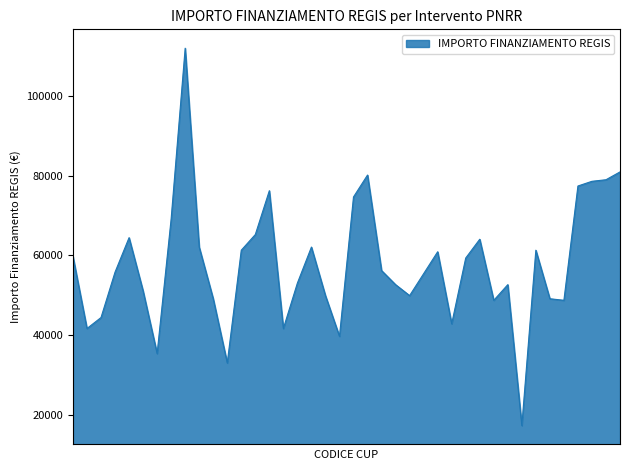

What is the smallest value displayed?

17283.4